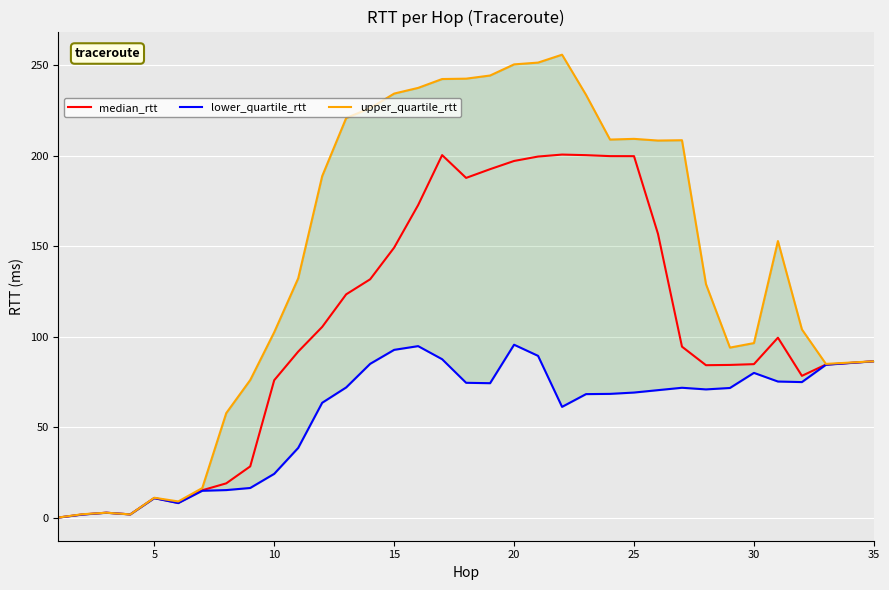

At how many categories does at least one series exceed 208?

15